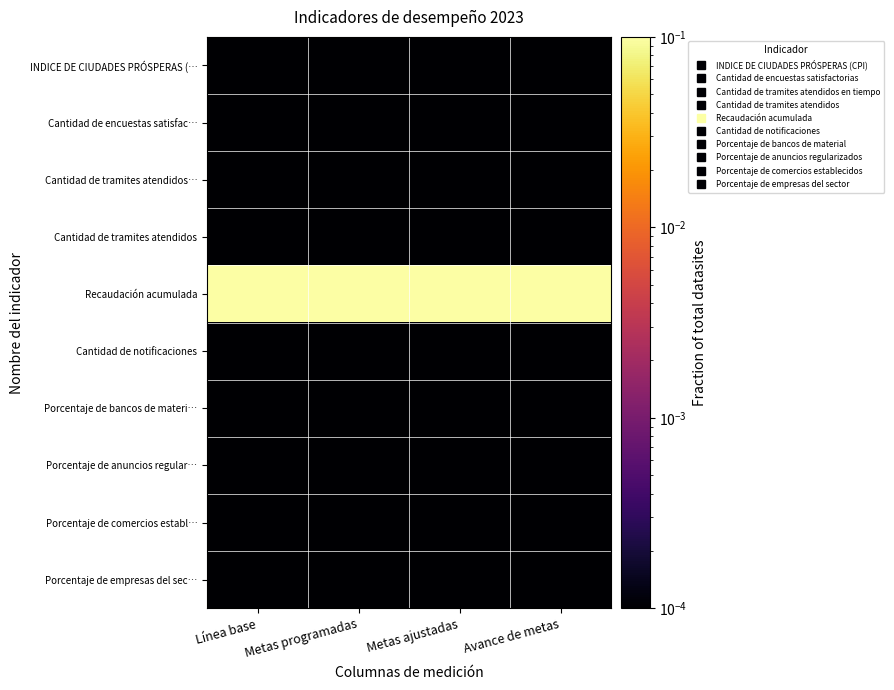

Reading left to right, list all the values displayed in this chart.

INDICE DE CIUDADES PRÓSPERAS (…: Línea base=0.0	Metas programadas=0.0	Metas ajustadas=0.0	Avance de metas=0.0
Cantidad de encuestas satisfac…: Línea base=0.0	Metas programadas=0.0	Metas ajustadas=0.0	Avance de metas=0.0
Cantidad de tramites atendidos…: Línea base=0.0	Metas programadas=0.0	Metas ajustadas=0.0	Avance de metas=0.0
Cantidad de tramites atendidos: Línea base=0.0	Metas programadas=0.0	Metas ajustadas=0.0	Avance de metas=0.0
Recaudación acumulada: Línea base=0.3	Metas programadas=0.3	Metas ajustadas=0.3	Avance de metas=0.1
Cantidad de notificaciones: Línea base=0.0	Metas programadas=0.0	Metas ajustadas=0.0	Avance de metas=0.0
Porcentaje de bancos de materi…: Línea base=0.0	Metas programadas=0.0	Metas ajustadas=0.0	Avance de metas=0.0
Porcentaje de anuncios regular…: Línea base=0.0	Metas programadas=0.0	Metas ajustadas=0.0	Avance de metas=0.0
Porcentaje de comercios establ…: Línea base=0.0	Metas programadas=0.0	Metas ajustadas=0.0	Avance de metas=0.0
Porcentaje de empresas del sec…: Línea base=0.0	Metas programadas=0.0	Metas ajustadas=0.0	Avance de metas=0.0